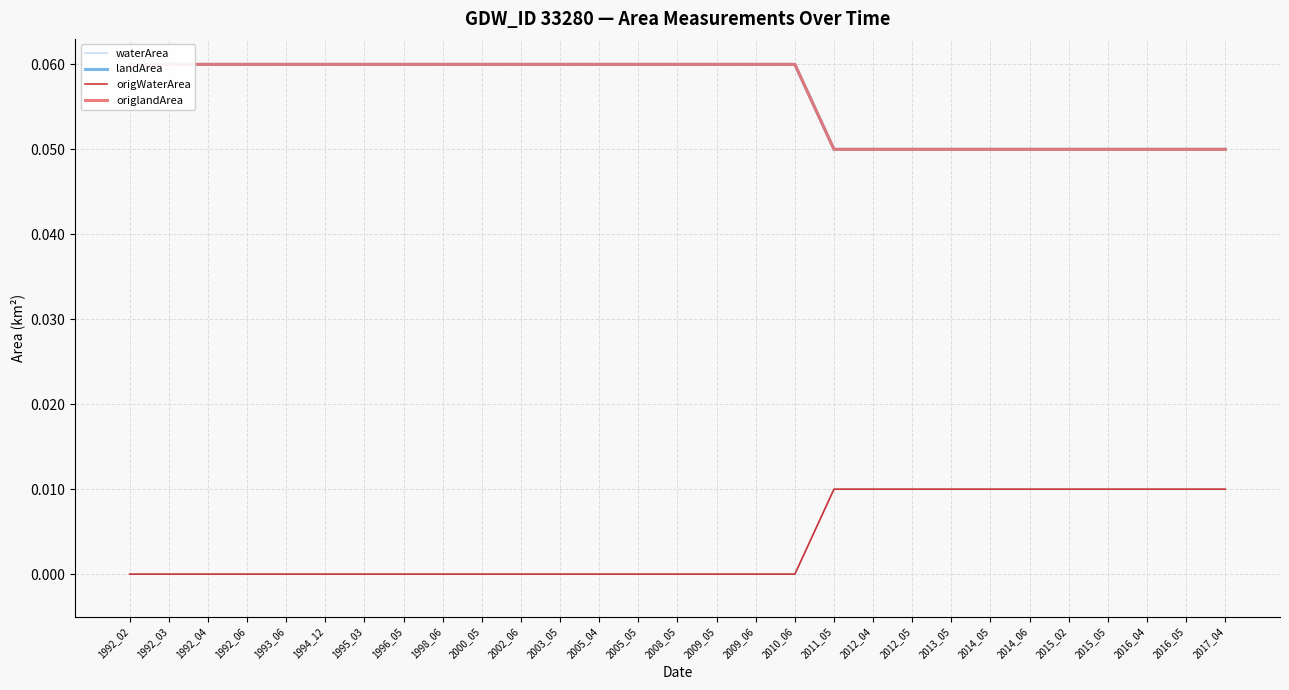

What is the value of the landArea point at the 24th from the left?

0.1